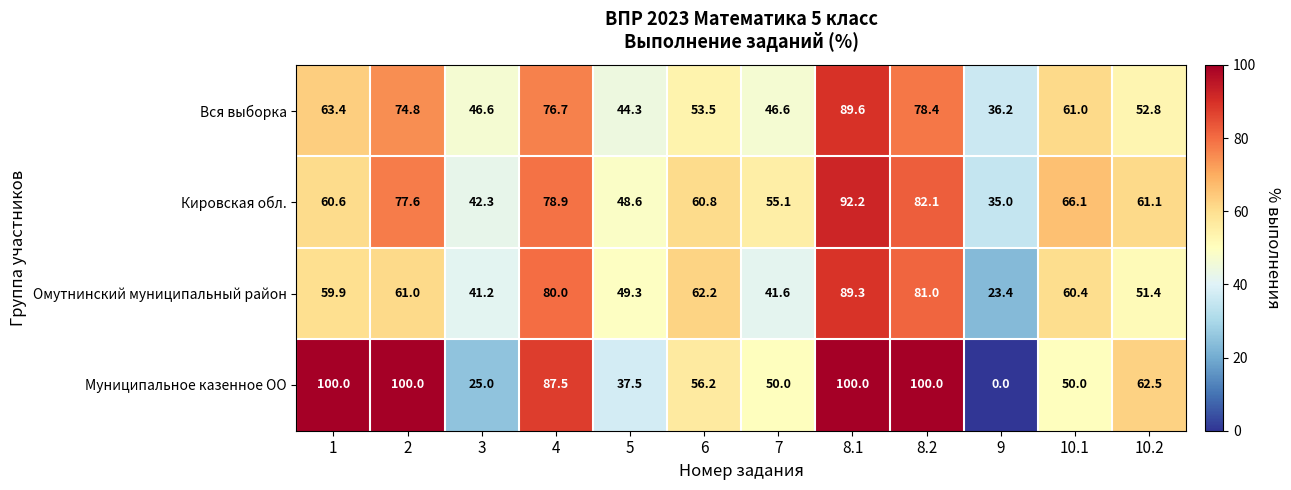

Is it true that Кировская обл. equals 78.9 at 4?

True